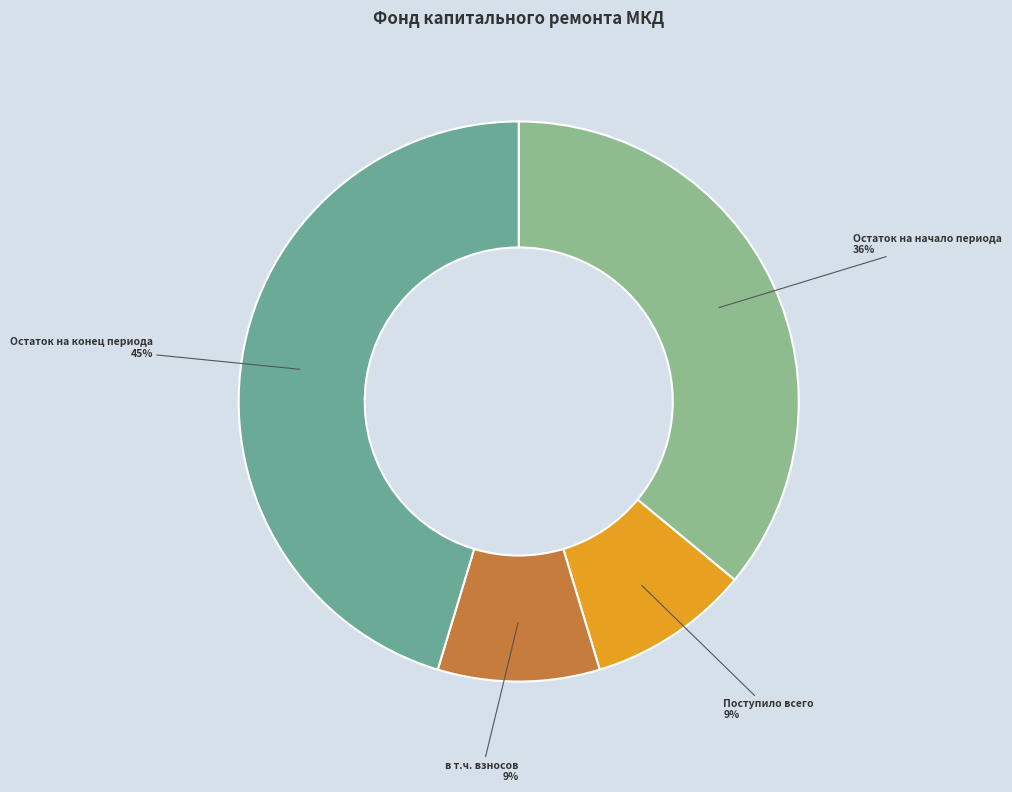

Does Остаток на конец периода represent more than half of the total?

No